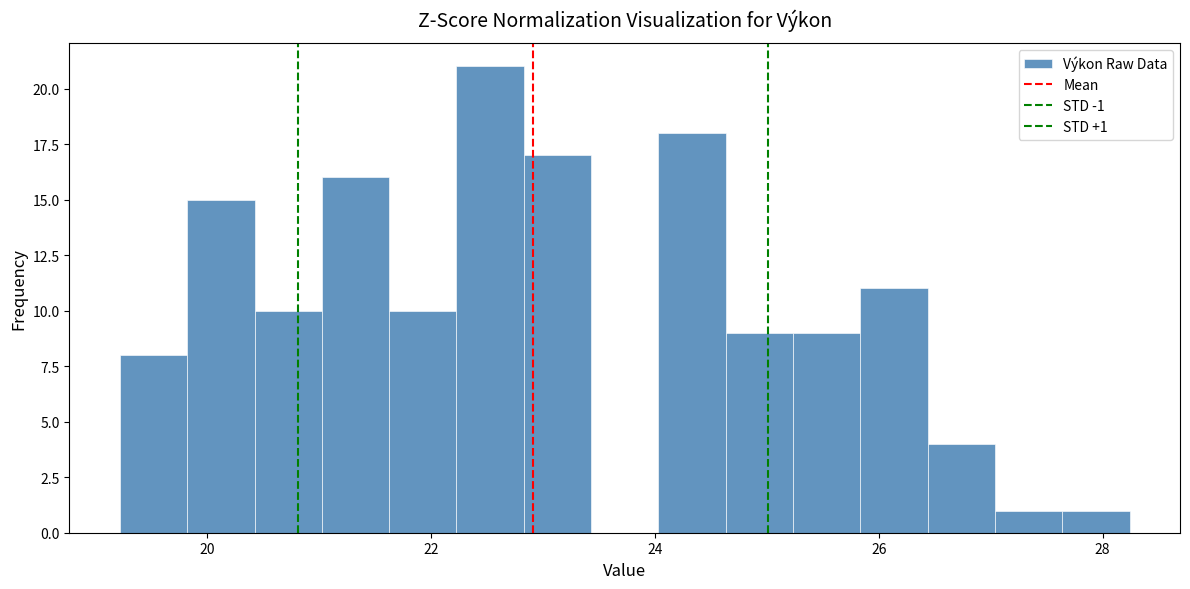

Read against the x-axis, roughly where is the centre of the tallest bar?

22.6